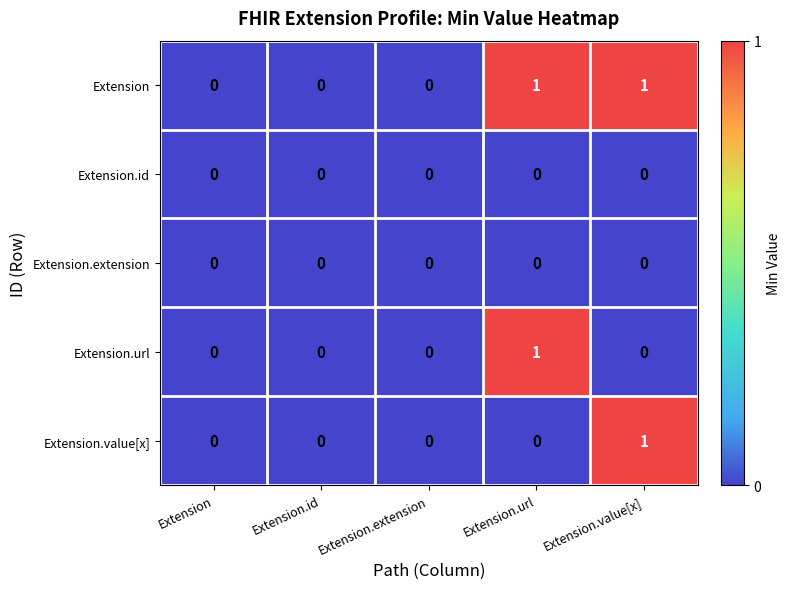

How many data points does each series have?

5